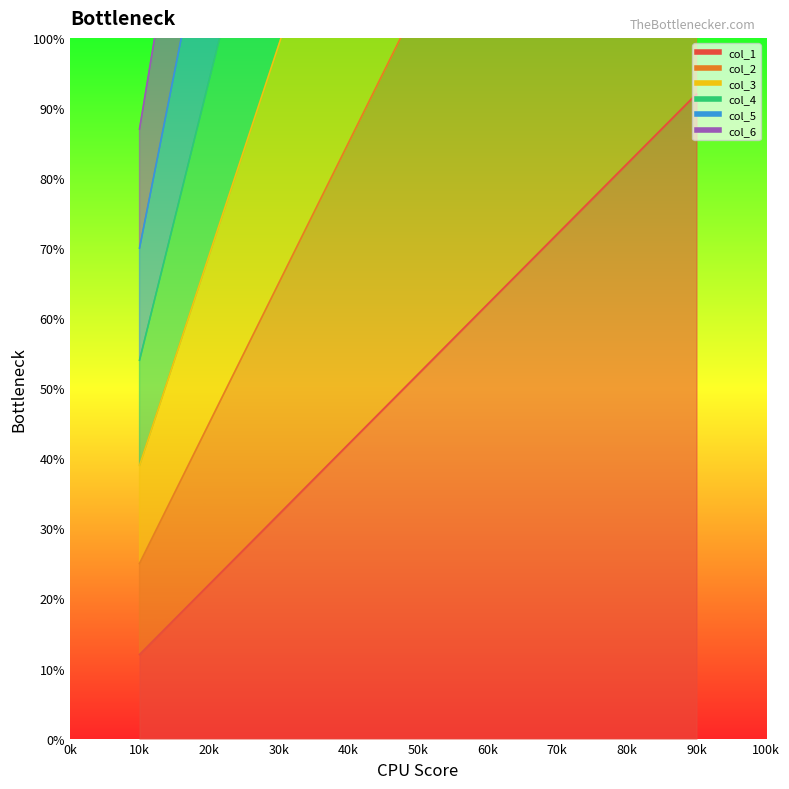

How many lines are shown in the chart?

6